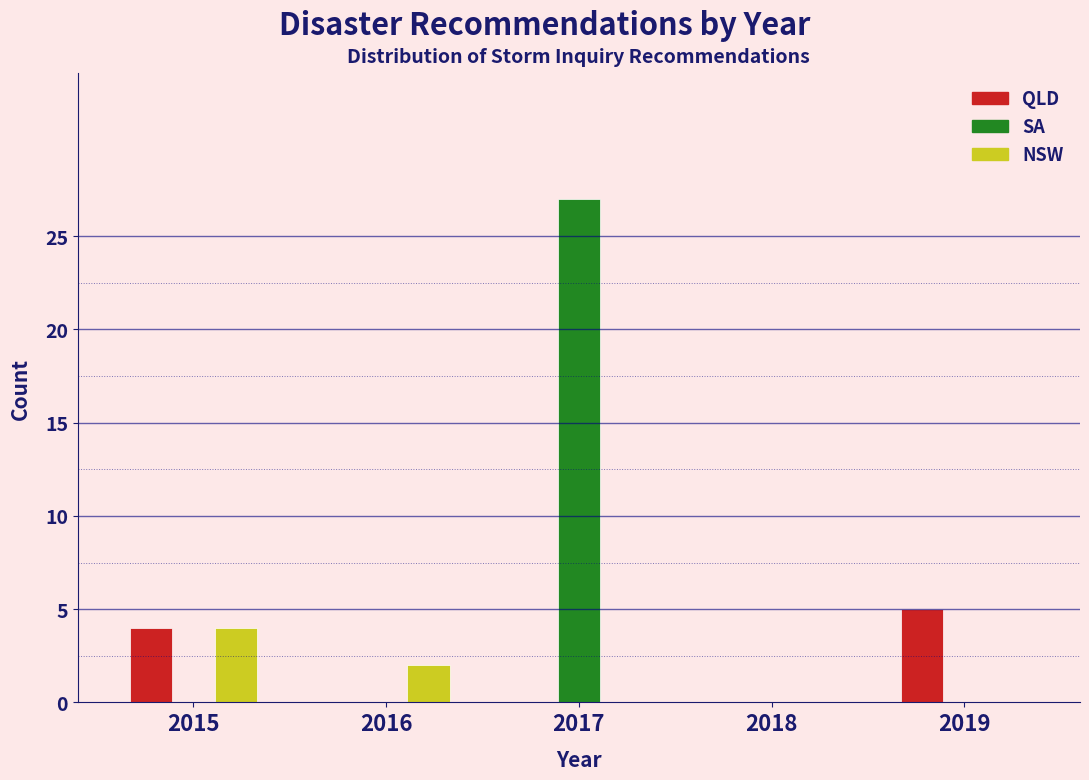

Reading right to left, what are all the values shown in this chart?

QLD: 2019=5	2018=0	2017=0	2016=0	2015=4
SA: 2019=0	2018=0	2017=27	2016=0	2015=0
NSW: 2019=0	2018=0	2017=0	2016=2	2015=4